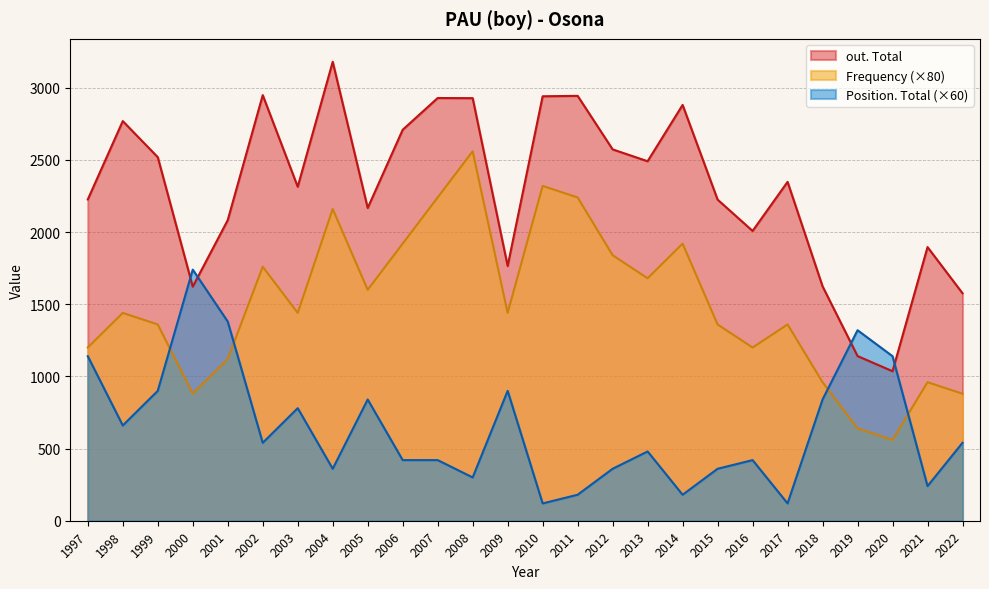

Reading left to right, list all the values displayed in this chart.

out. Total: 1997=2226	1998=2769	1999=2519	2000=1622	2001=2083	2002=2949	2003=2314	2004=3180	2005=2167	2006=2709	2007=2929	2008=2928	2009=1765	2010=2941	2011=2944	2012=2573	2013=2491	2014=2881	2015=2225	2016=2008	2017=2348	2018=1624	2019=1141	2020=1036	2021=1896	2022=1576
Frequency: 1997=1200	1998=1440	1999=1360	2000=880	2001=1120	2002=1760	2003=1440	2004=2160	2005=1600	2006=1920	2007=2240	2008=2560	2009=1440	2010=2320	2011=2240	2012=1840	2013=1680	2014=1920	2015=1360	2016=1200	2017=1360	2018=960	2019=640	2020=560	2021=960	2022=880
Position. Total: 1997=1140	1998=660	1999=900	2000=1740	2001=1380	2002=540	2003=780	2004=360	2005=840	2006=420	2007=420	2008=300	2009=900	2010=120	2011=180	2012=360	2013=480	2014=180	2015=360	2016=420	2017=120	2018=840	2019=1320	2020=1140	2021=240	2022=540